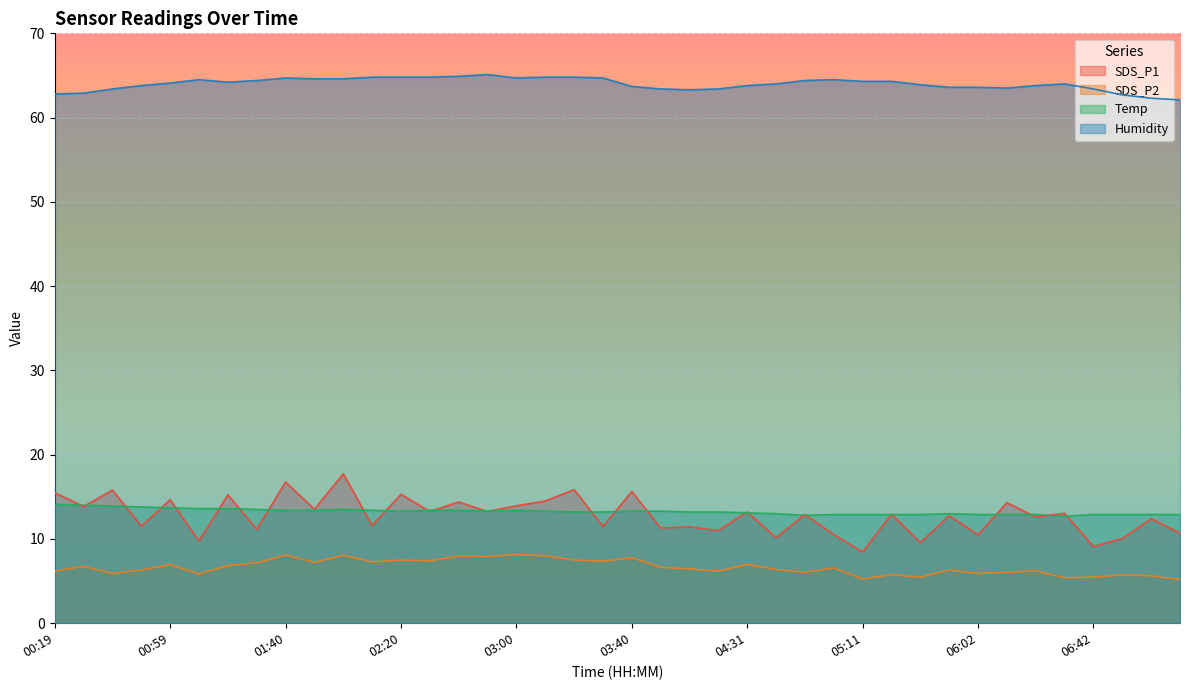

What is the label of the 20th point from the right?

03:40